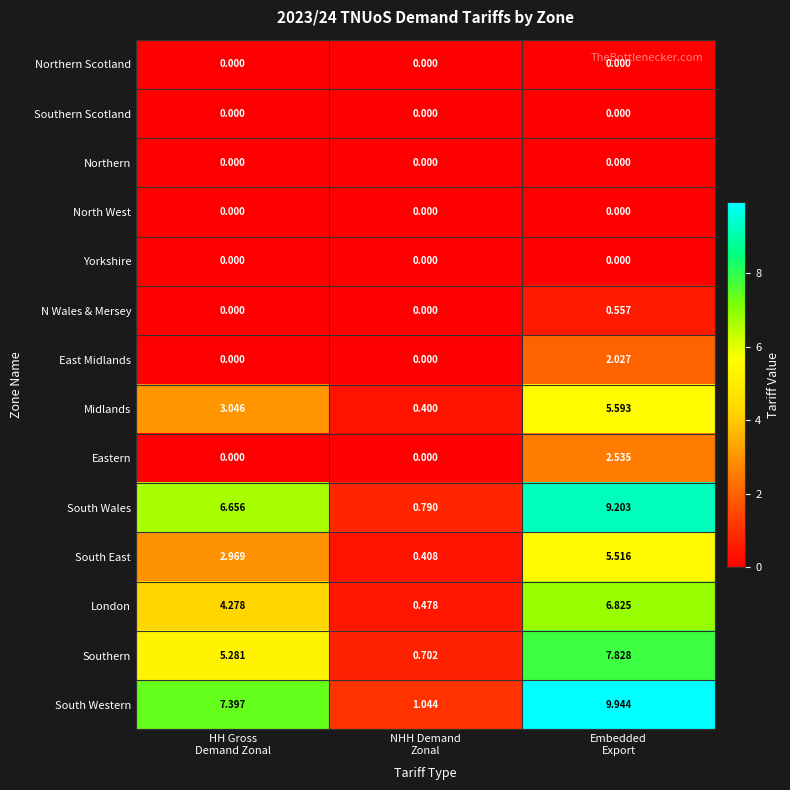

Which series has the largest range (max minus min)?

South Western